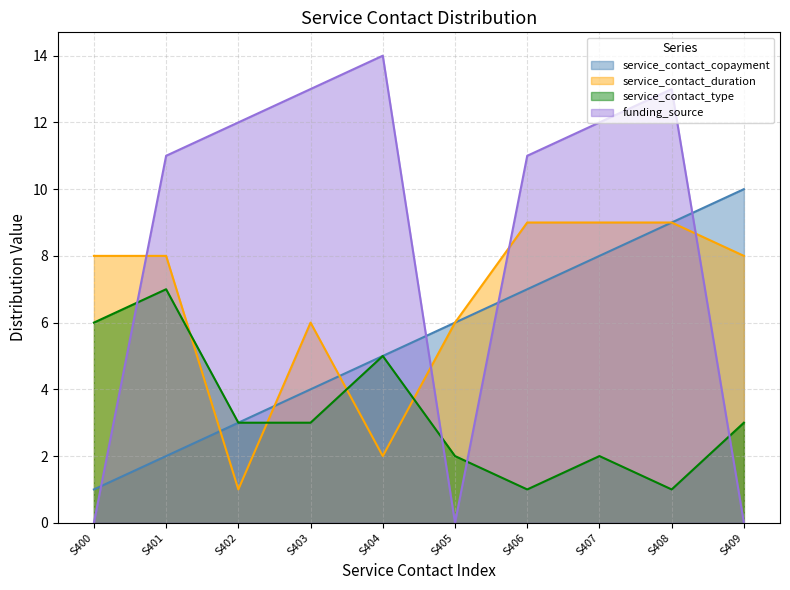

What is the sum of the funding_source values at S404 and S406?

25